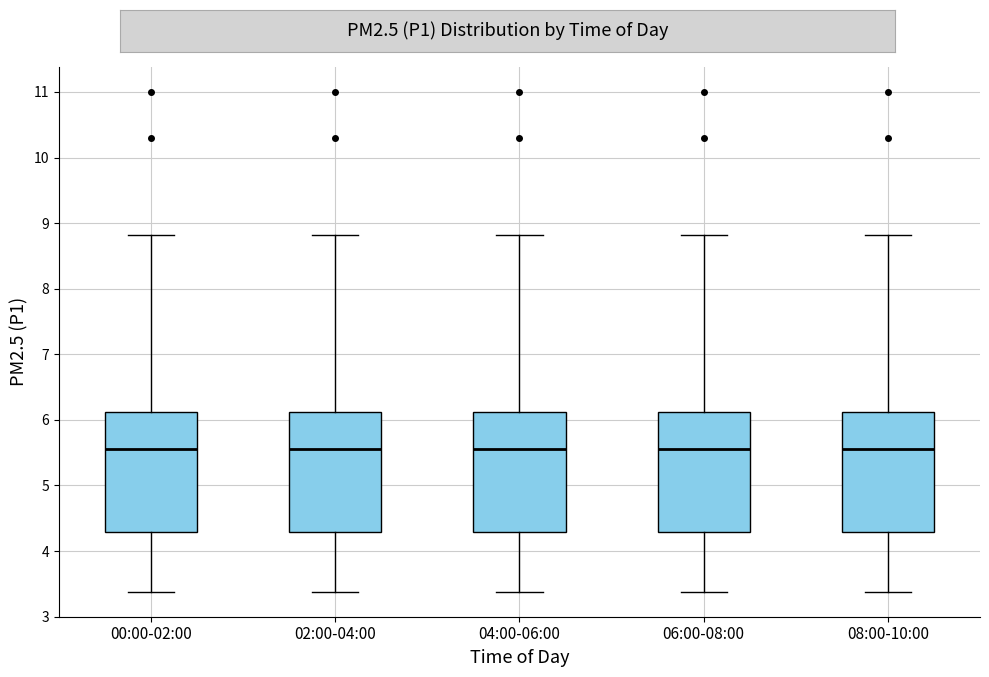

Reading left to right, transcribe this box plot: for each box, give where its median line is, the range the box spans, and where its two whiskers end, as read against the y-axis. The values are not printed on the chart, so give them approximately, as read against the axis.

00:00-02:00: median 5.6, box 4.3 to 6.1, whiskers 3.4 to 8.8
02:00-04:00: median 5.6, box 4.3 to 6.1, whiskers 3.4 to 8.8
04:00-06:00: median 5.6, box 4.3 to 6.1, whiskers 3.4 to 8.8
06:00-08:00: median 5.6, box 4.3 to 6.1, whiskers 3.4 to 8.8
08:00-10:00: median 5.6, box 4.3 to 6.1, whiskers 3.4 to 8.8